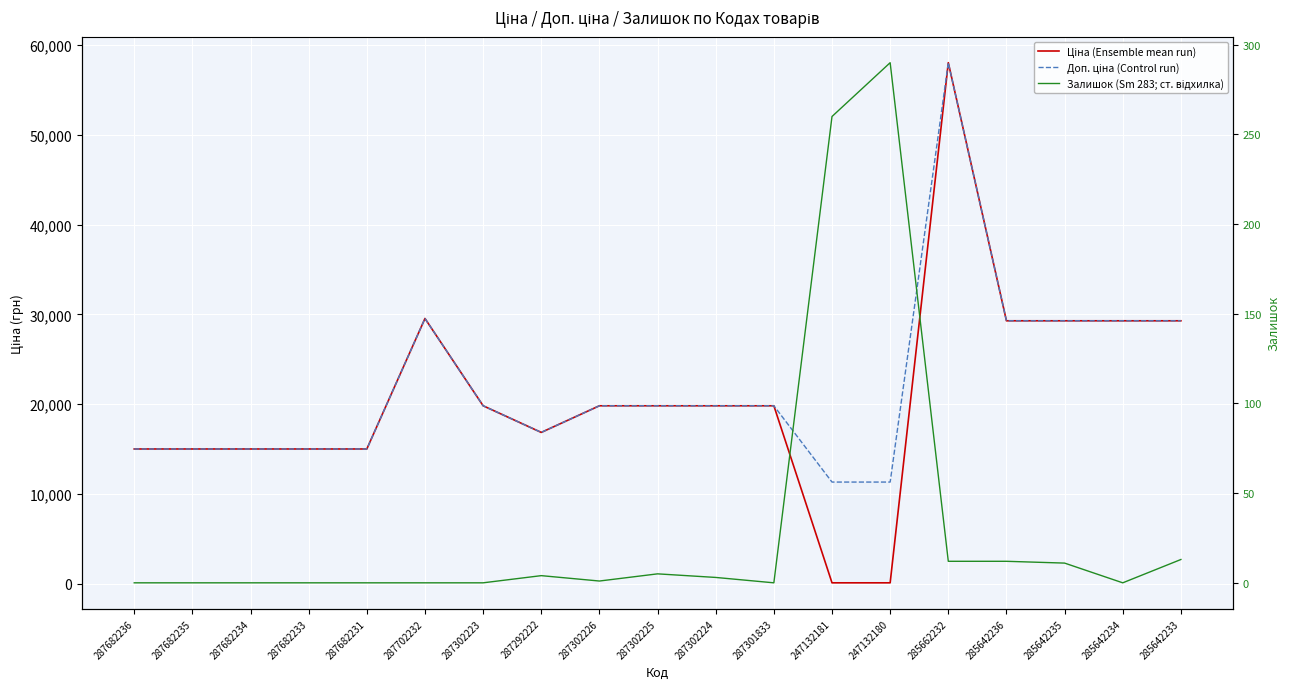

True or false: Доп. ціна (Control run) has a value of 4641.9 at 247132181.

False